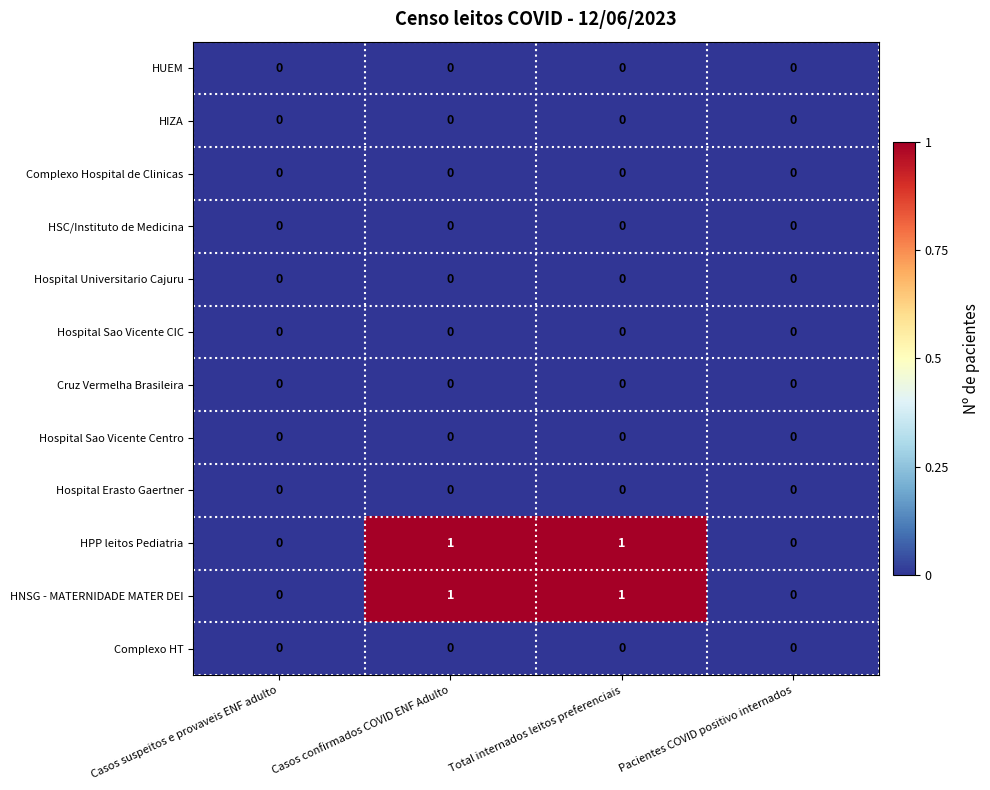

True or false: Hospital Erasto Gaertner has a value of 0 at Casos confirmados COVID ENF Adulto.

True